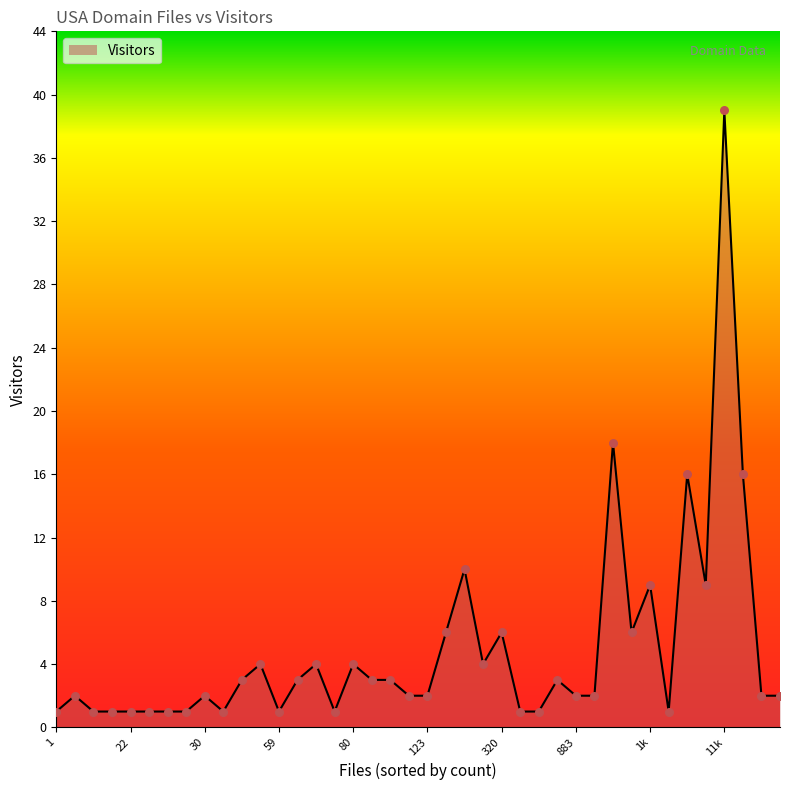

What is the greatest value displayed?

39